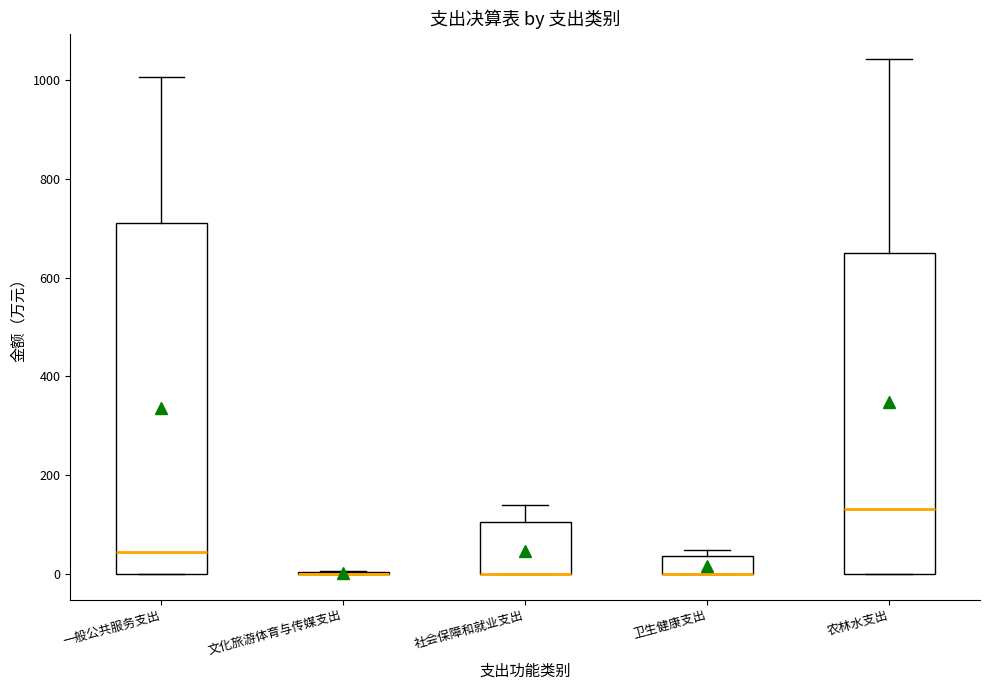

Where is the lower edge of the box for 卫生健康支出 on the y-axis? The values are not printed on the chart, so give them approximately, as read against the axis.

0